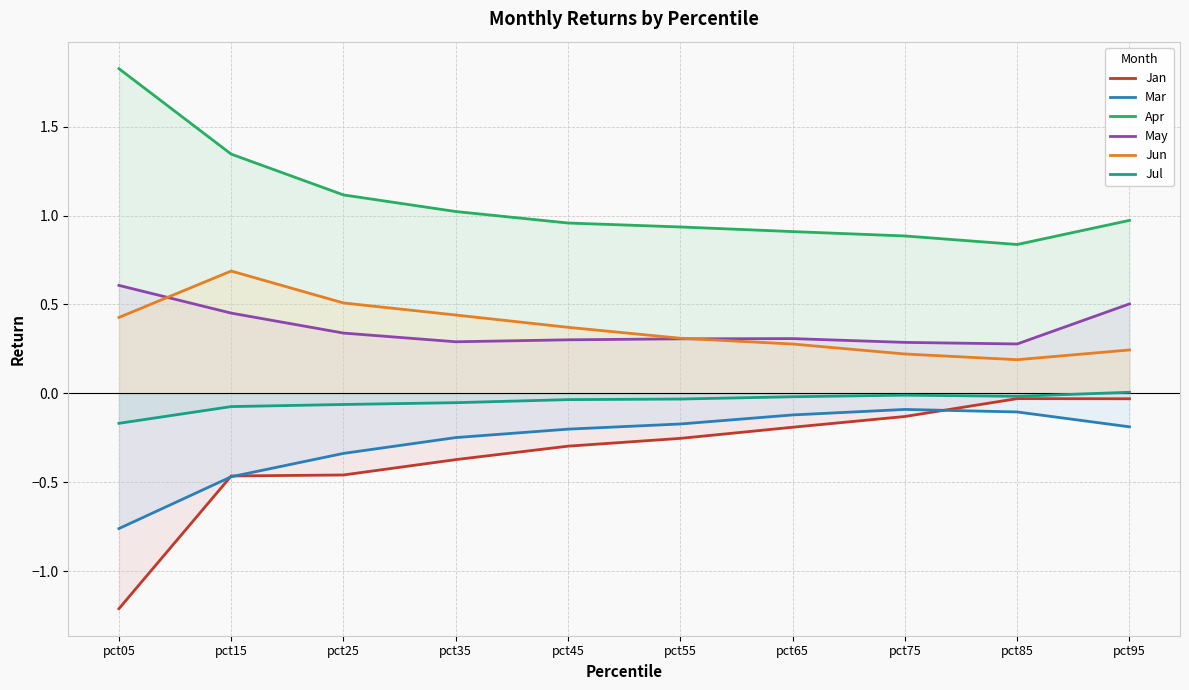

Does the chart have visible grid lines?

Yes